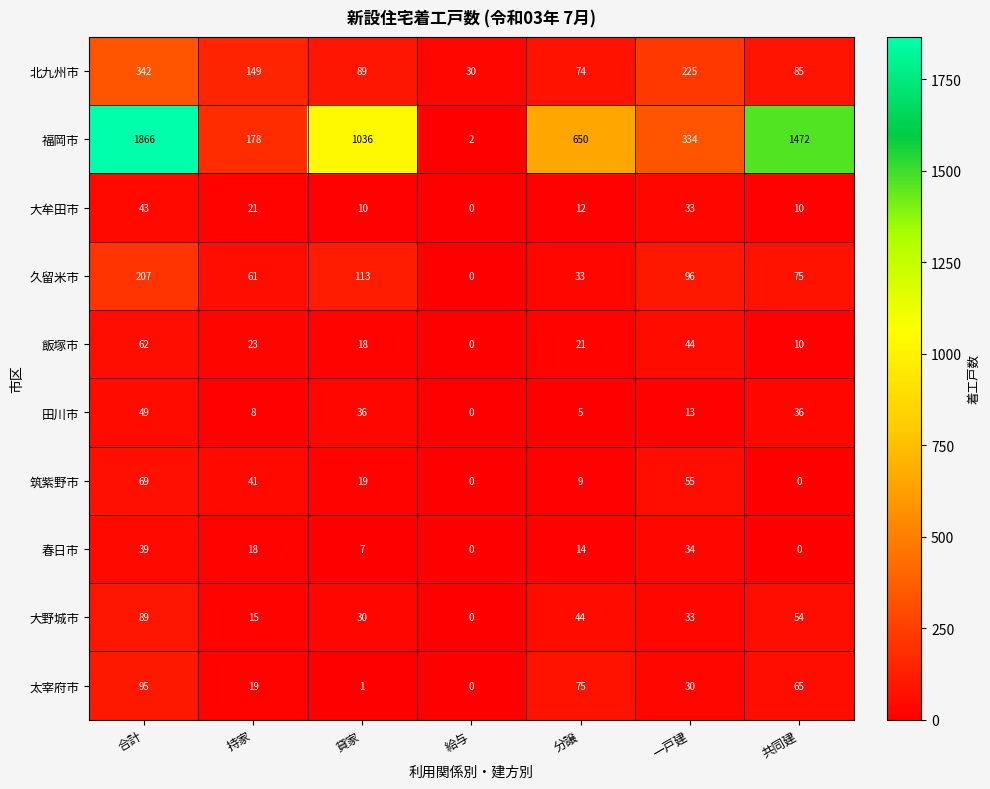

Between 給与 and 一戸建, which series saw the biggest shift?

福岡市